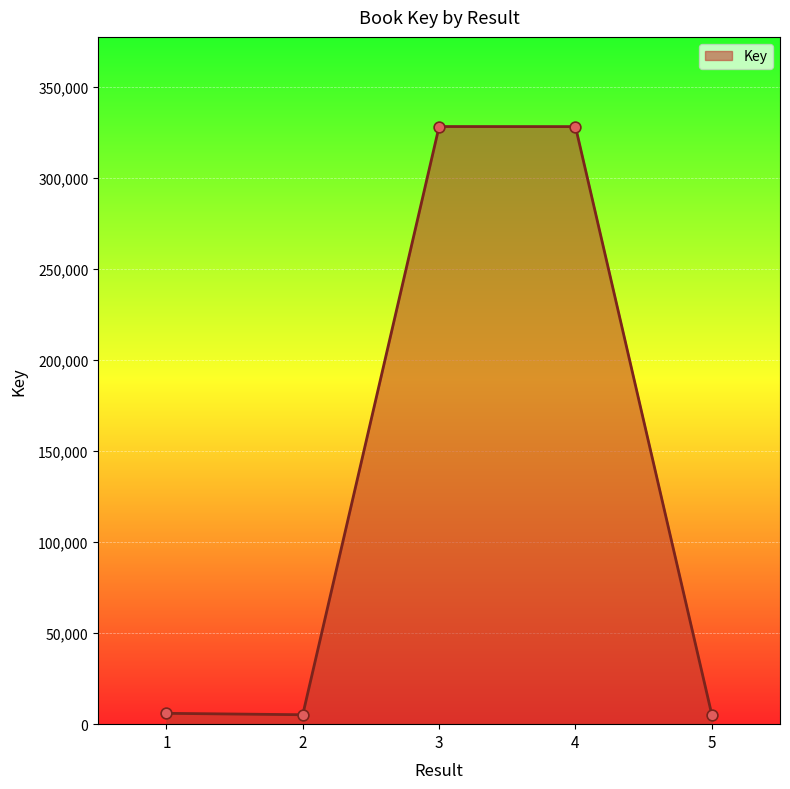

What is the change in value from 3 to 4?

-37